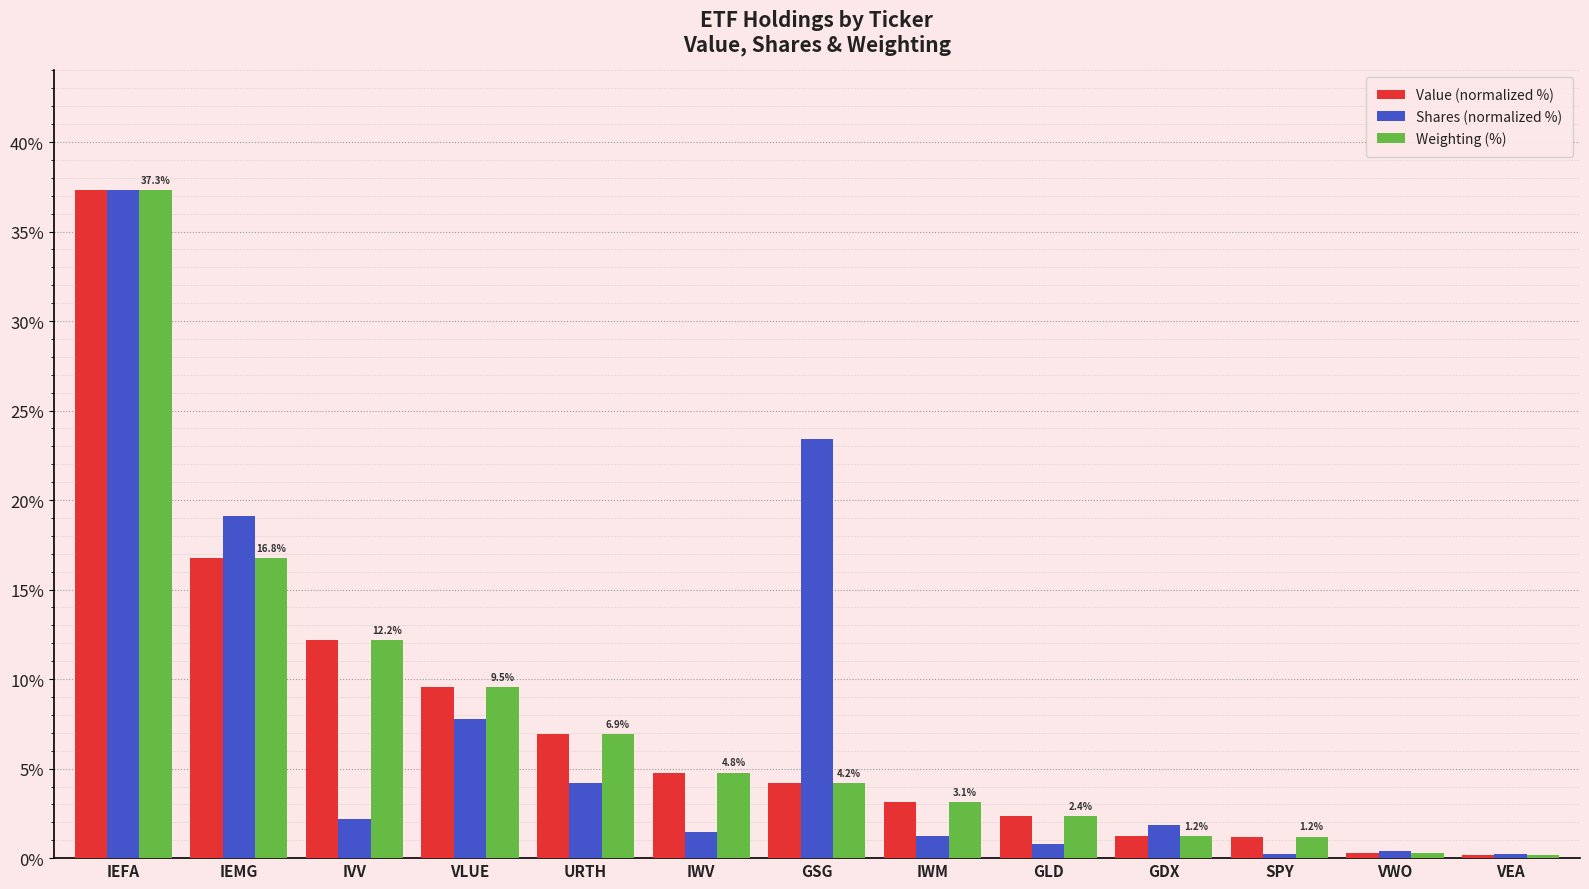

True or false: Value (normalized %) has a value of 16.8 at IEMG.

True